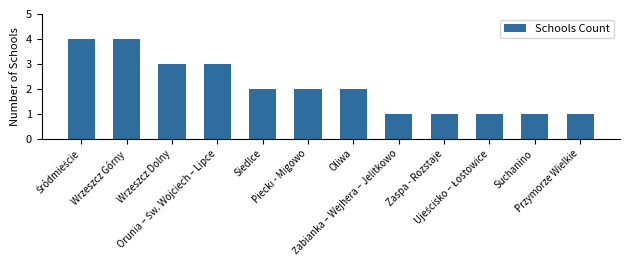

What is the maximum value shown in the chart?

4